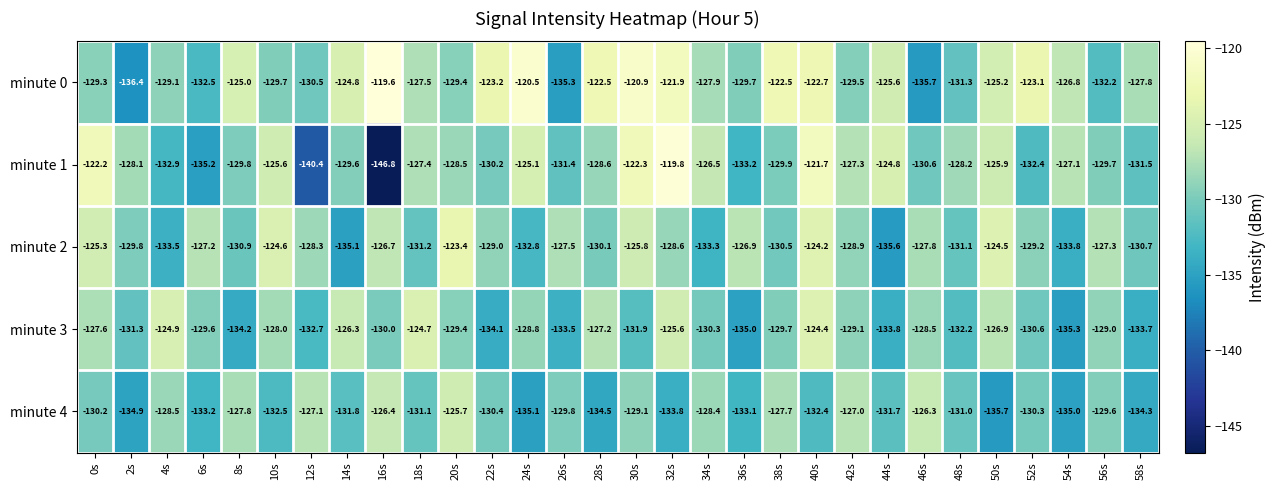

Rank the series at 56s from lowest to highest value.

minute 0, minute 1, minute 4, minute 3, minute 2